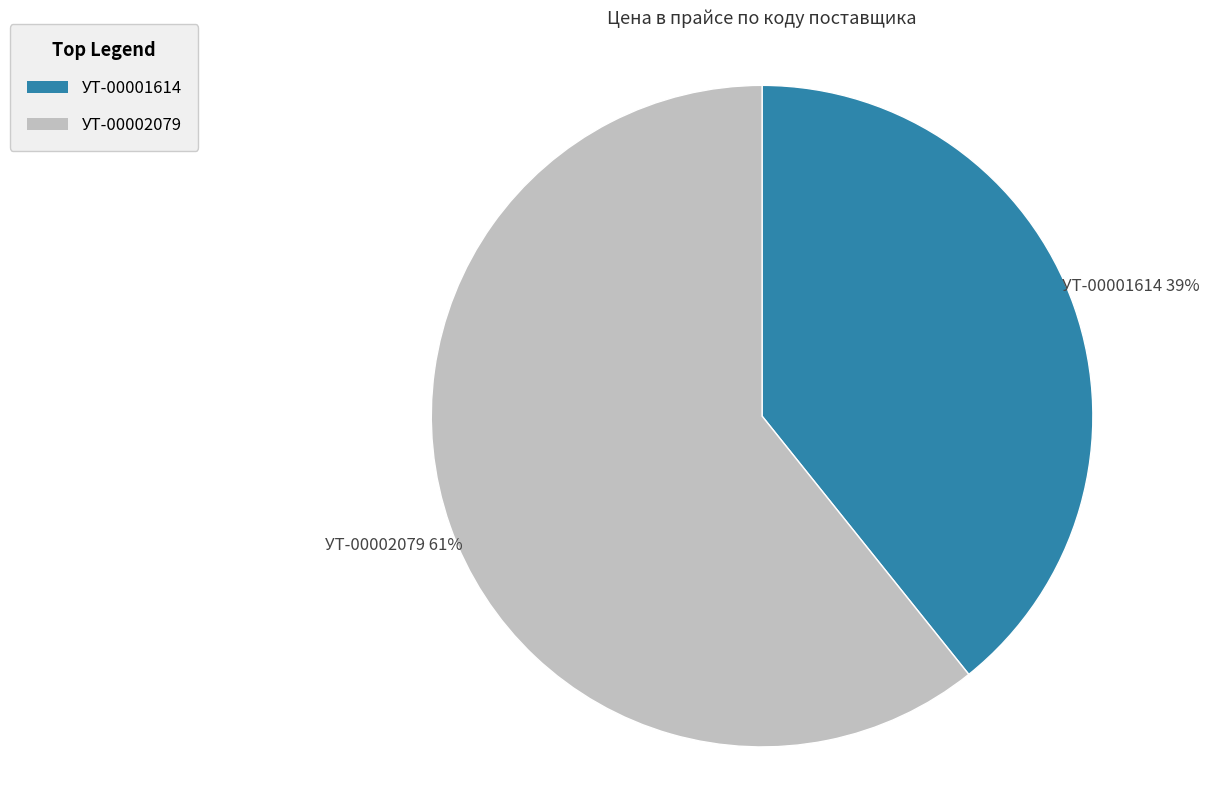

True or false: УТ-00002079 accounts for 61% of the total.

True